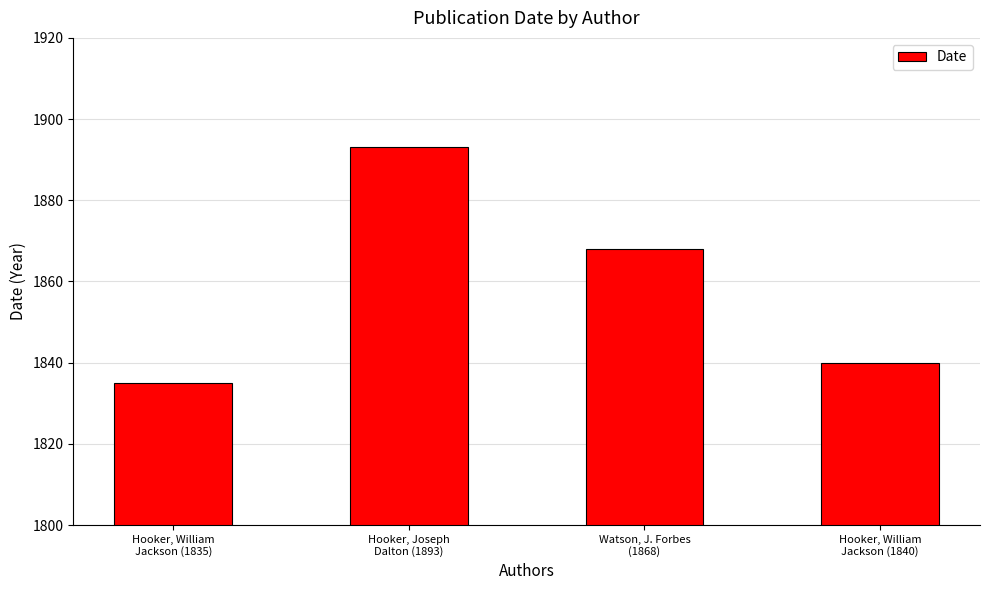

What is the difference between the maximum and minimum values?

58